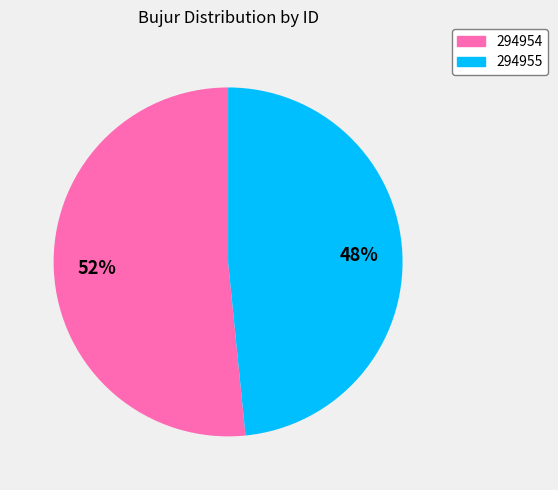

Approximately how many times larger is the value at 294955 compared to 294954?

0.9